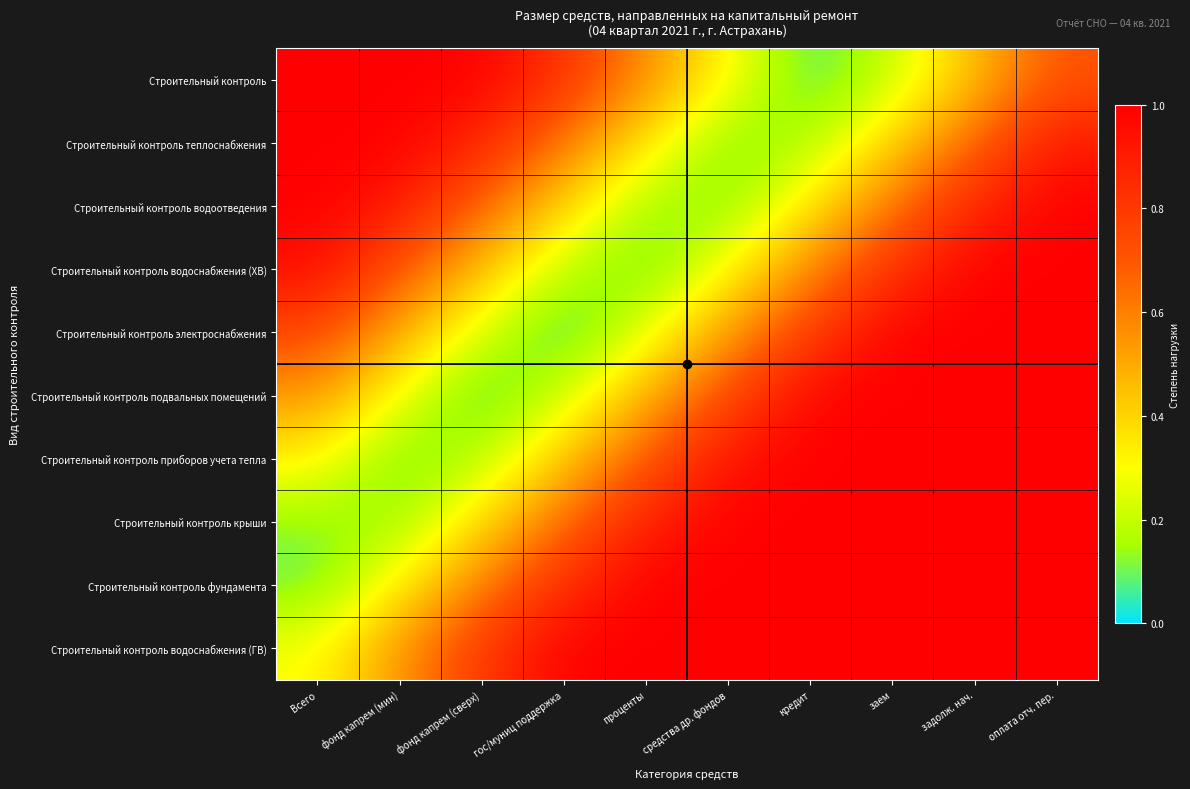

At how many categories does at least one series exceed 0?

10